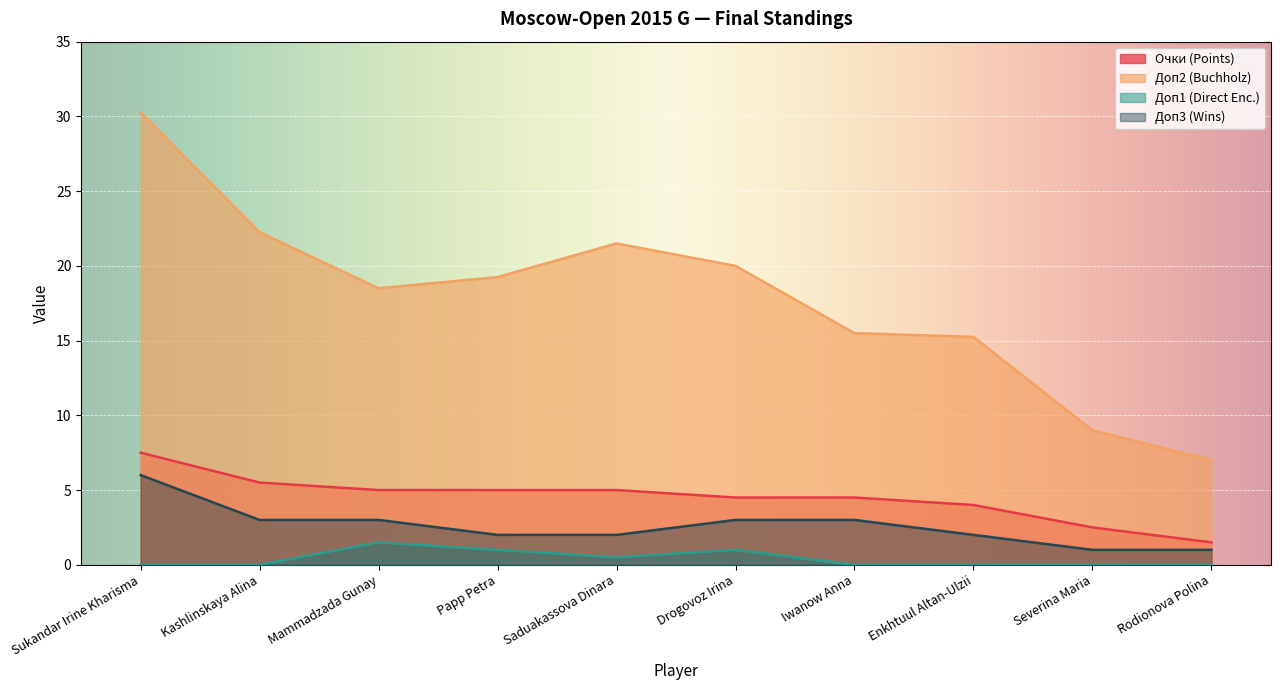

Where is Доп1 nearest to the value 0?

Sukandar Irine Kharisma